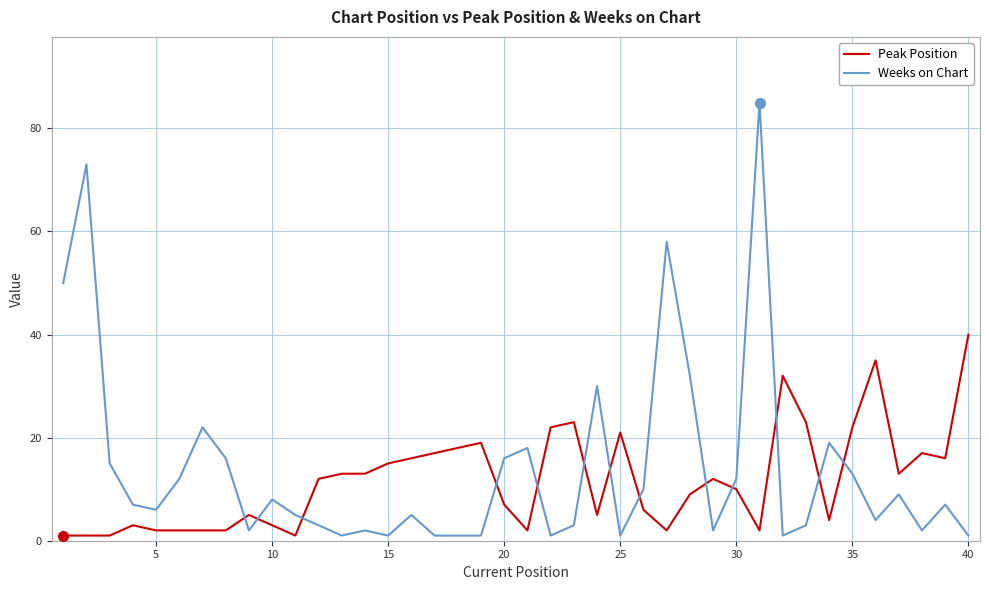

What is the maximum value for Peak Position?

40